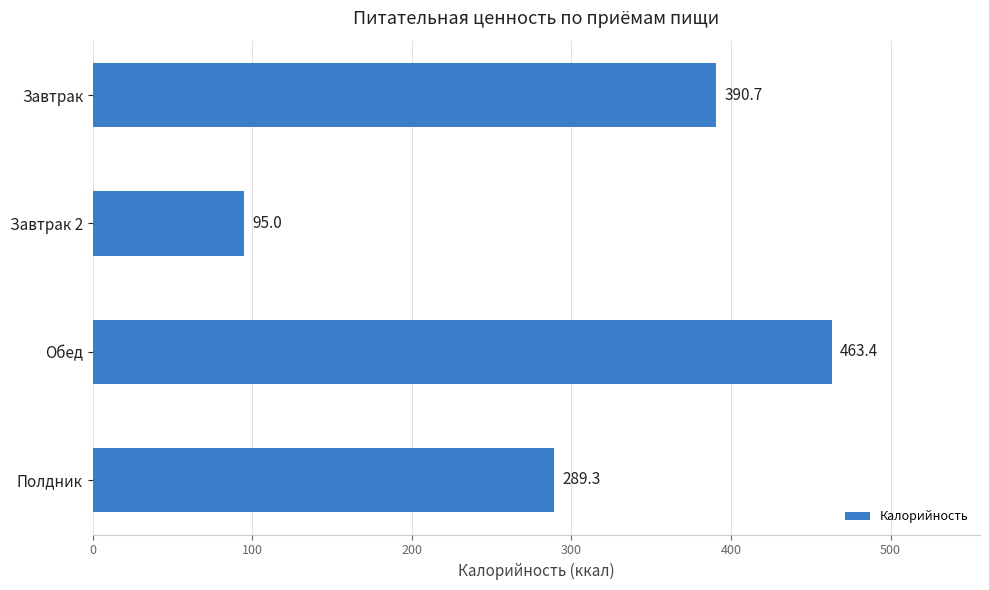

At which label is the value closest to 279?

Полдник